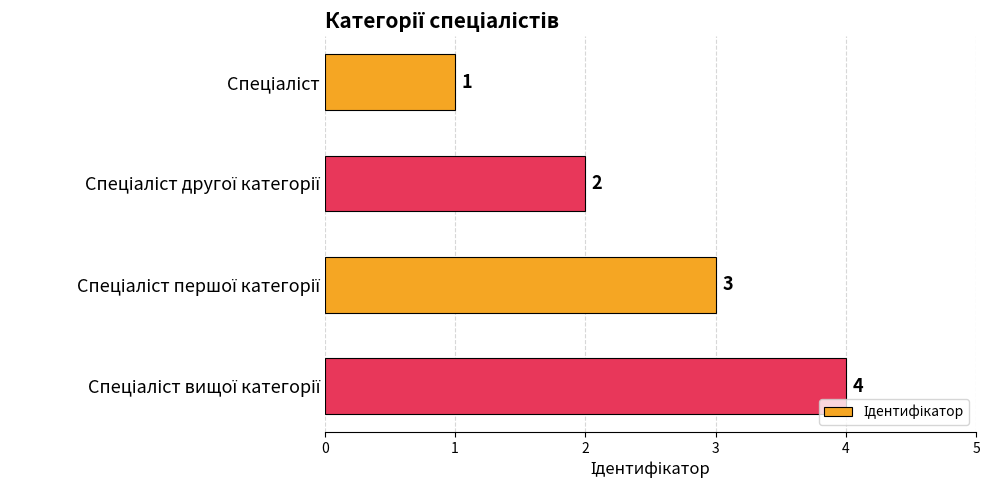

What is the greatest value displayed?

4